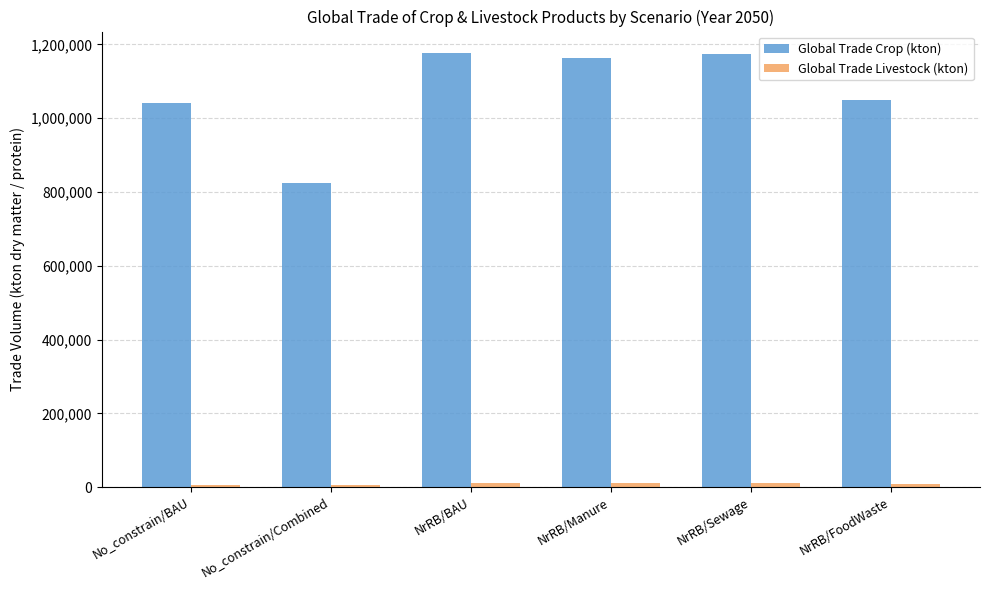

What is the difference between the maximum and minimum values in the Global Trade Crop (kton) series?

352933.6